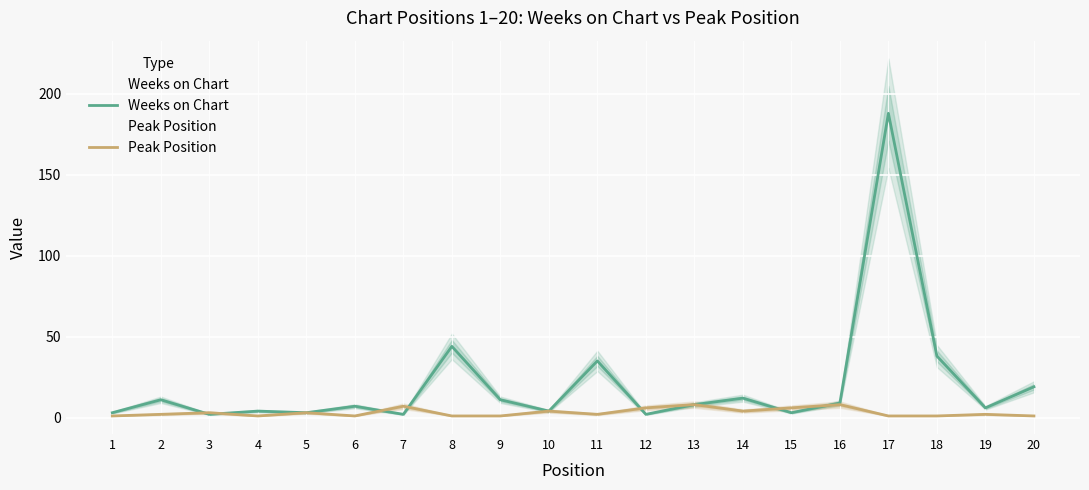

Between 1 and 13, which series saw the biggest shift?

Peak Position